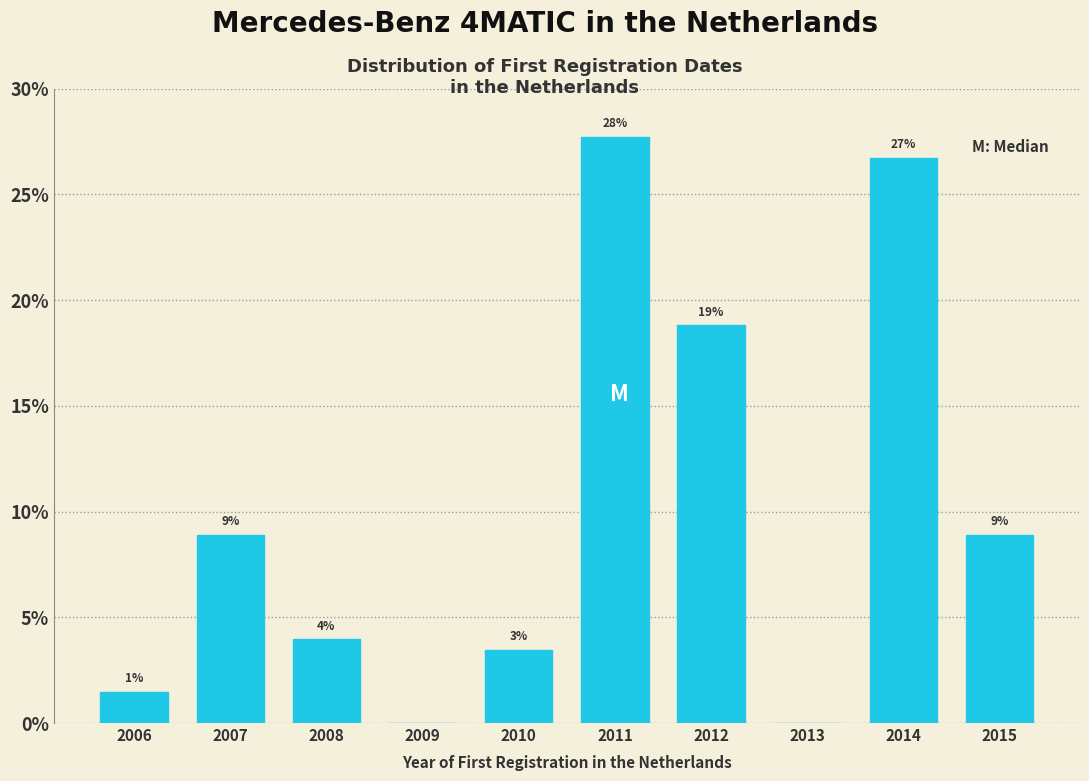

Are the bars horizontal?

No